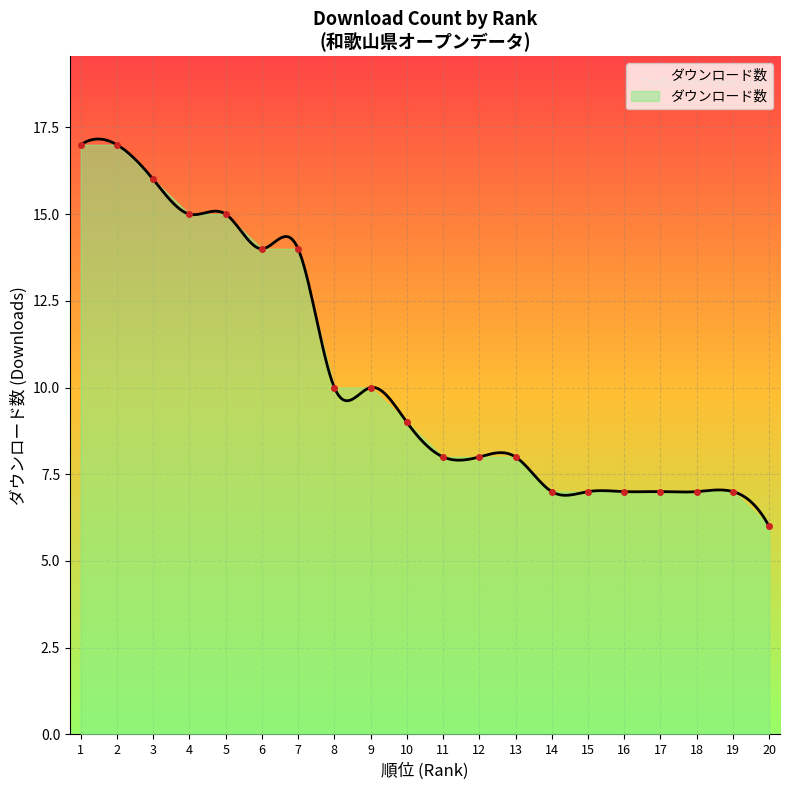

Rank the categories by value from lowest to highest.

20, 14, 15, 16, 17, 18, 19, 11, 12, 13, 10, 8, 9, 6, 7, 4, 5, 3, 1, 2